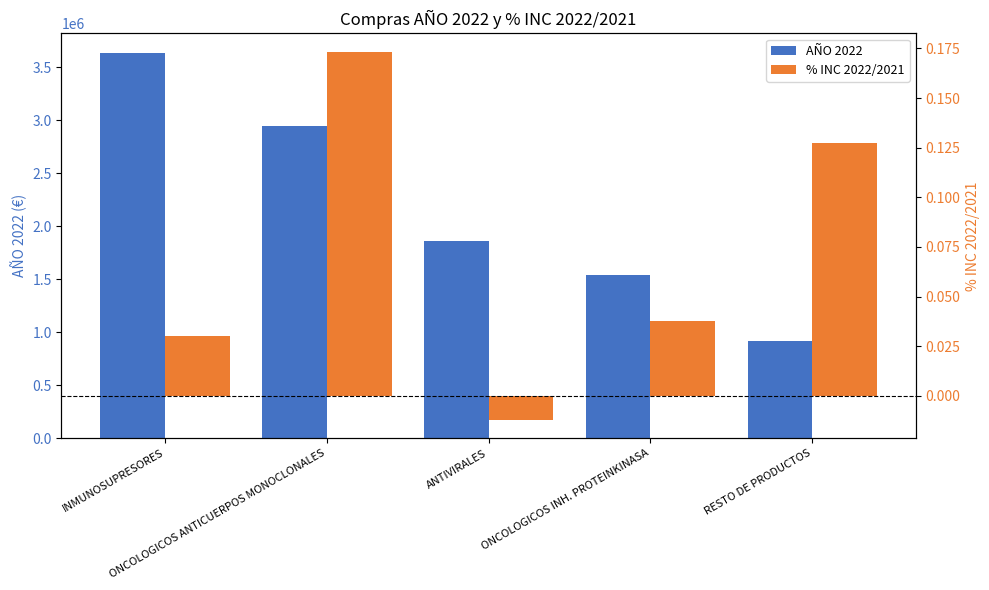

Does the chart contain stacked bars?

No